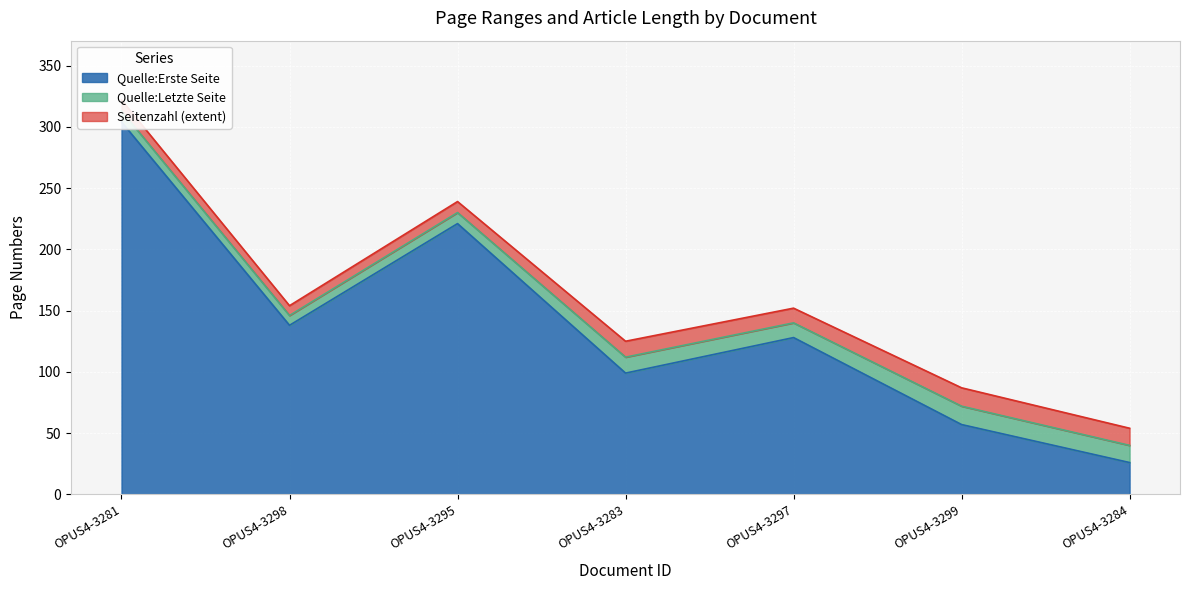

The Quelle:Erste Seite series shows 206 at OPUS4-3297. True or false?

False